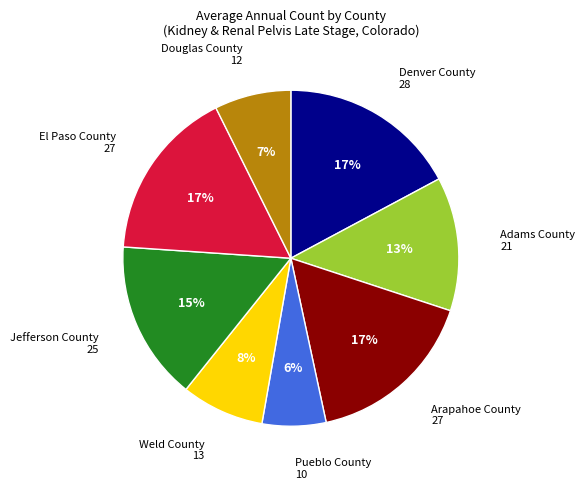

What is the smallest slice in the pie chart?

Pueblo County 10